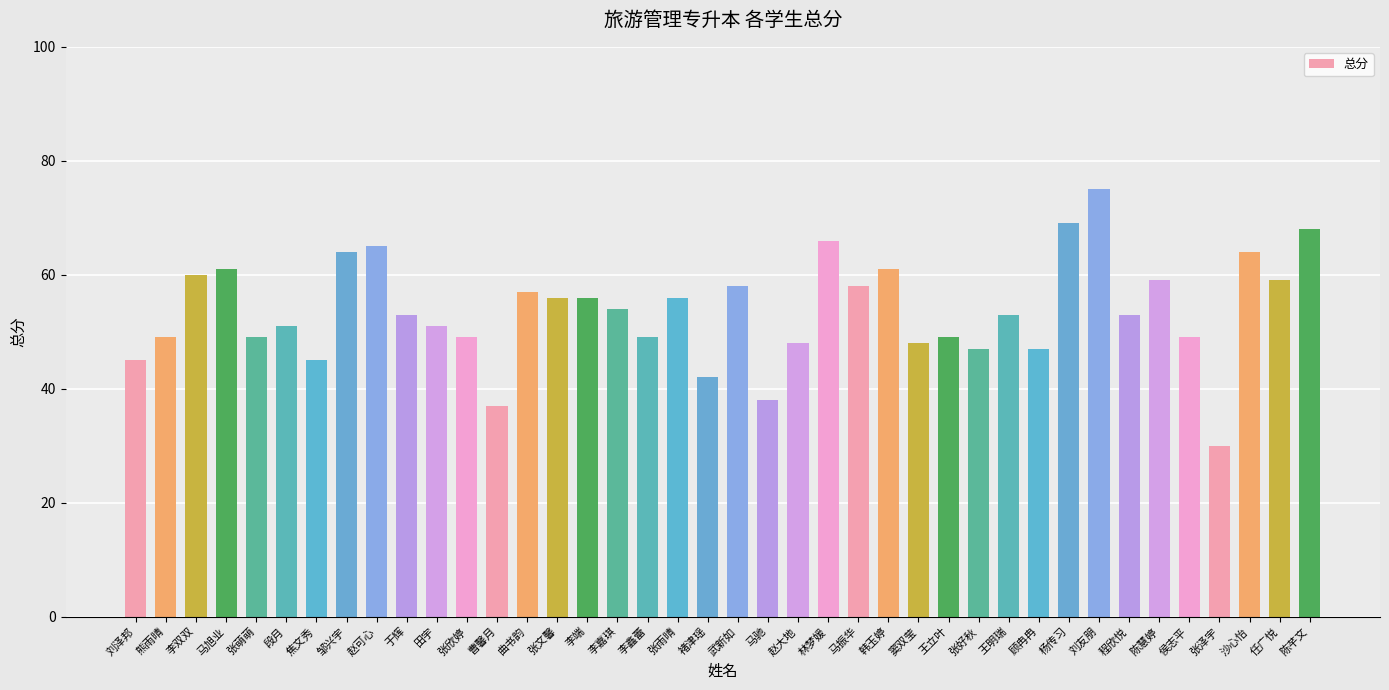

Is it true that the value at 武新如 is 89?

False